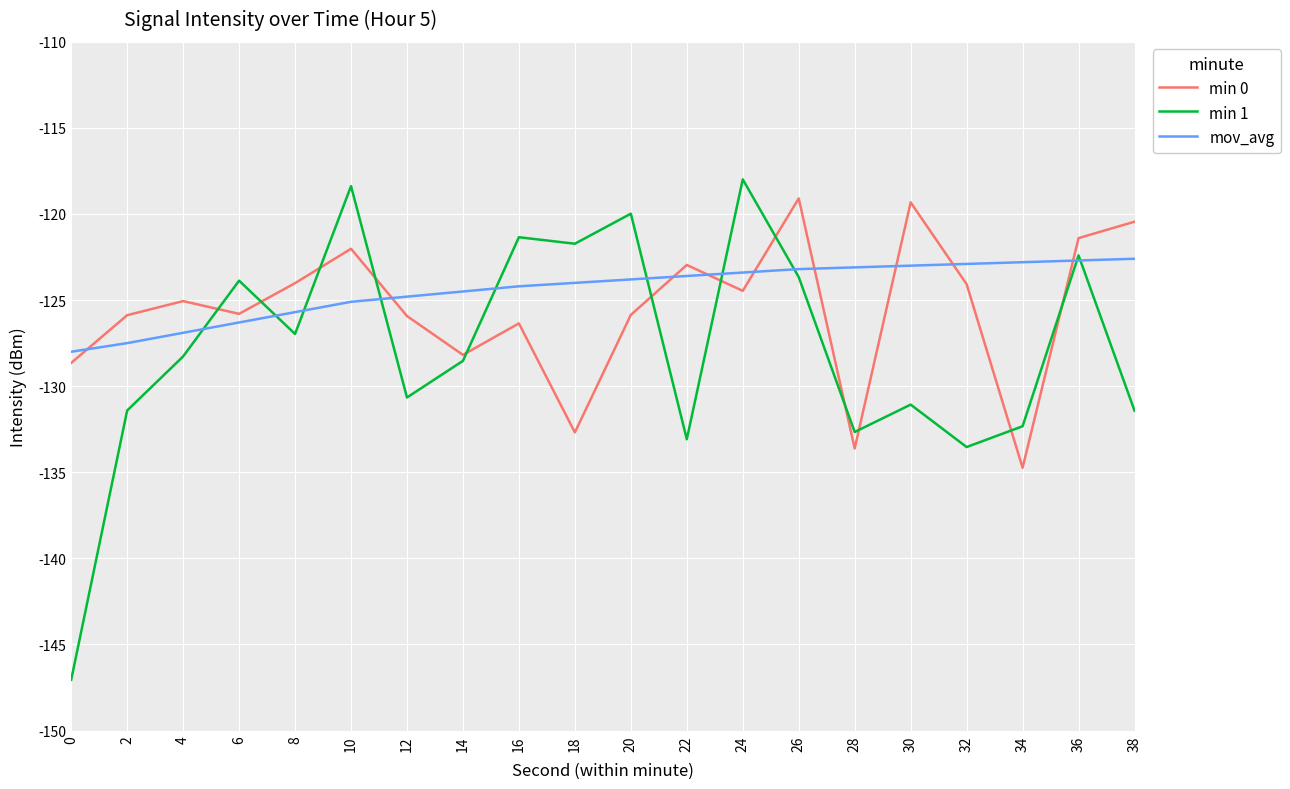

The value of min 1 at 4 is -56.1. True or false?

False